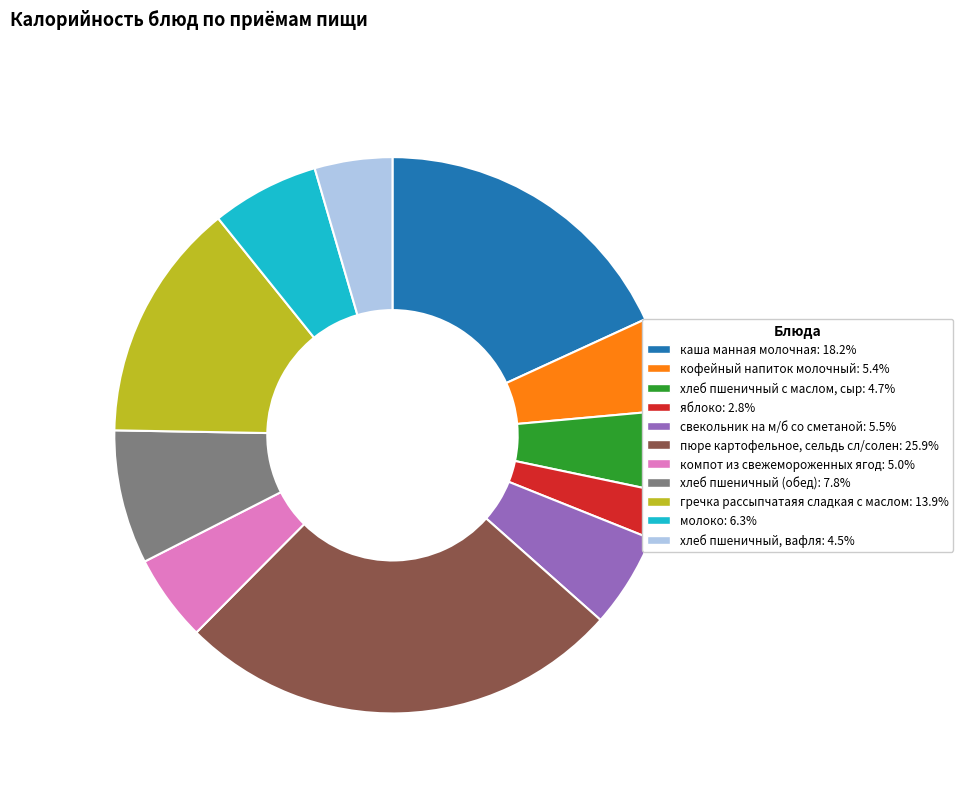

Which category has the smallest portion of the pie?

яблоко